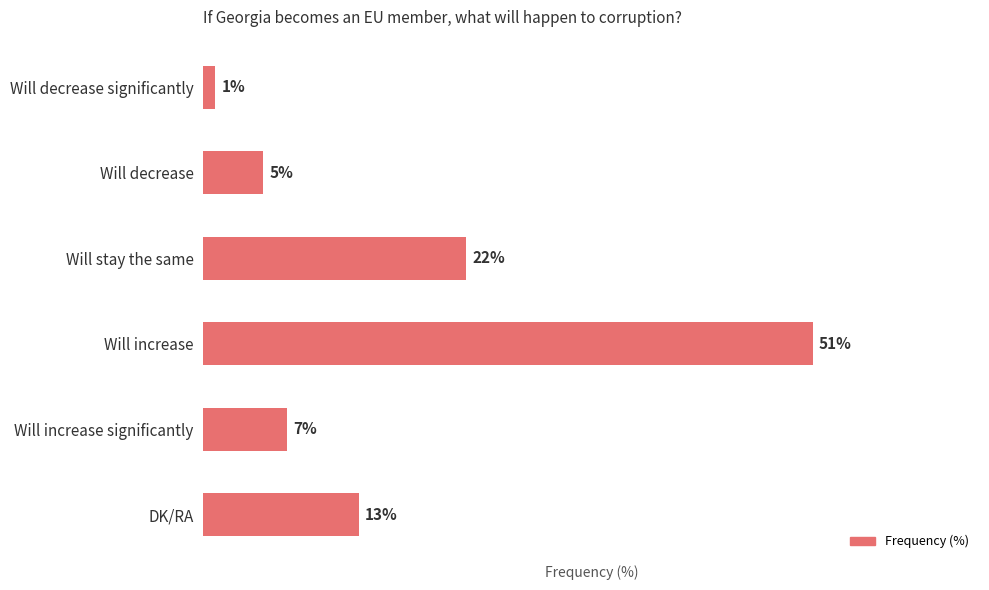

Where is the data nearest to the value 26?

Will stay the same